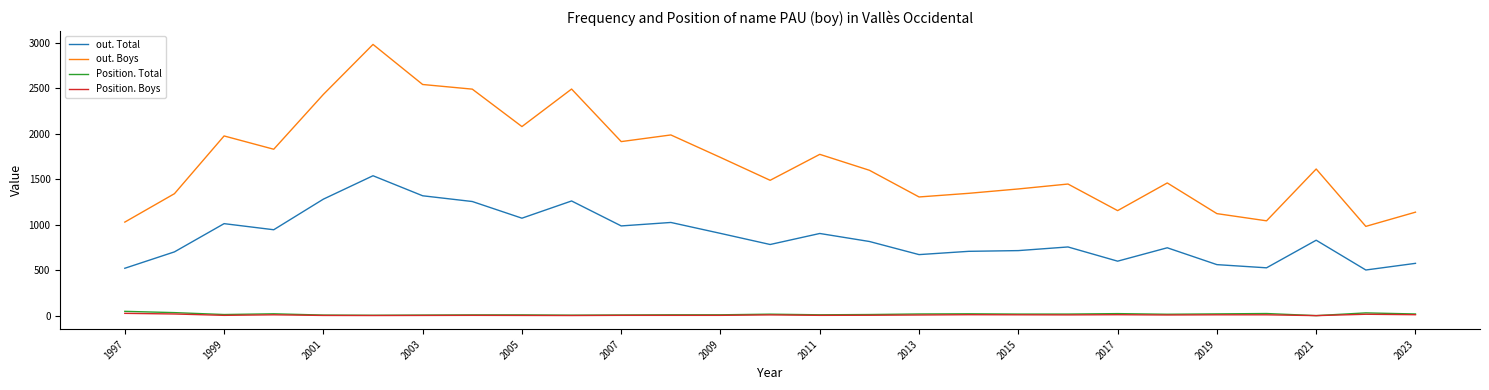

Which series has the largest total across all categories?

out. Boys